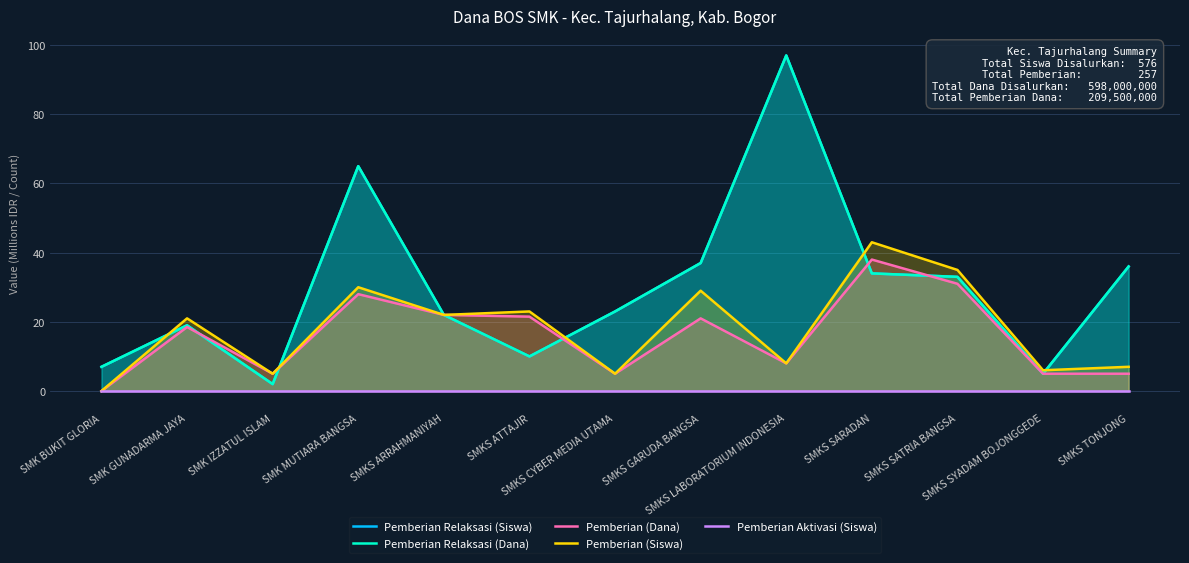

At how many categories does at least one series exceed 27?

6